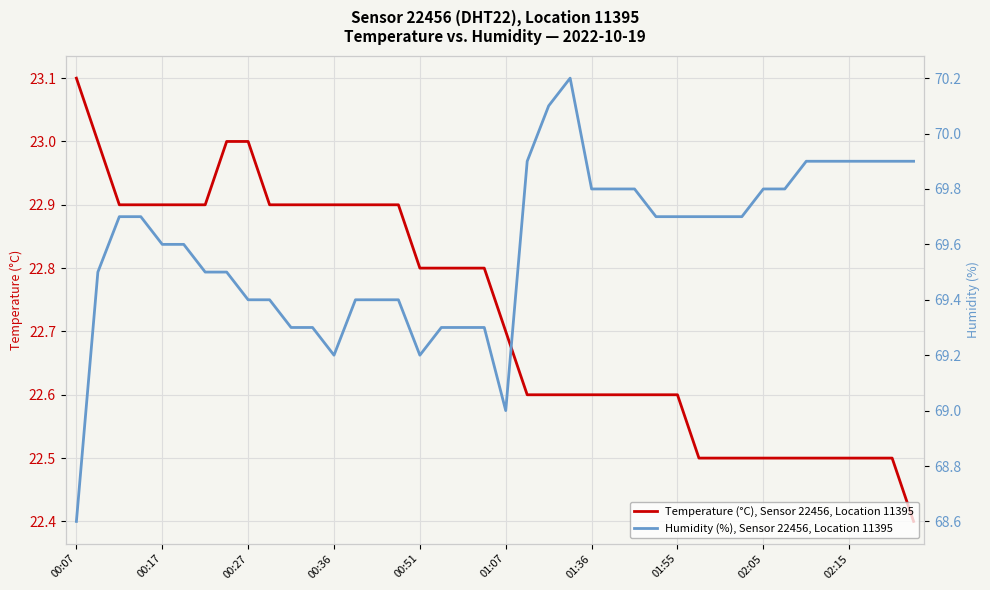

Which series has the largest total across all categories?

Humidity (%), Sensor 22456, Location 11395